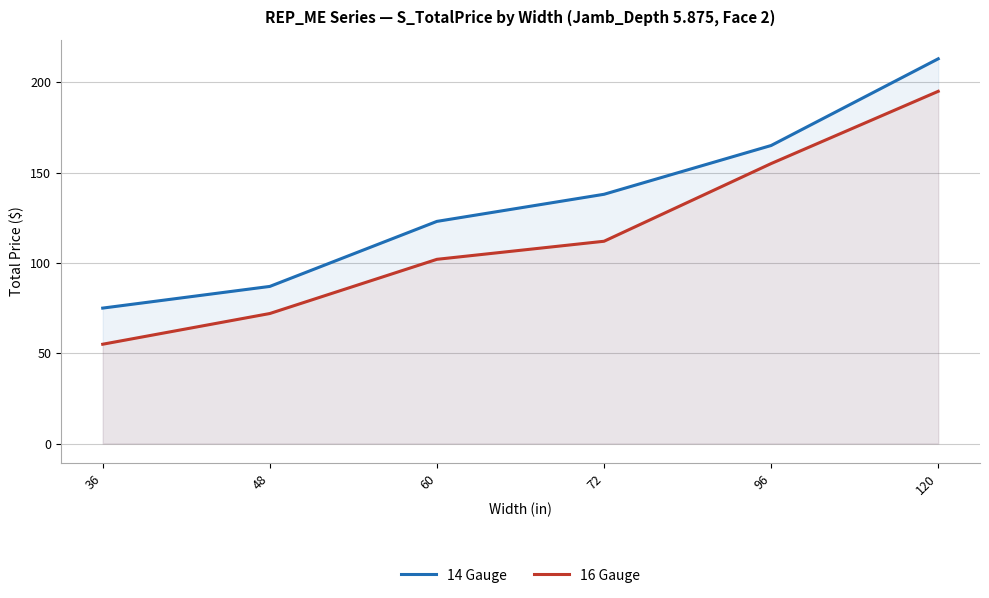

What is the value of the 14 Gauge point at the 5th from the left?

165